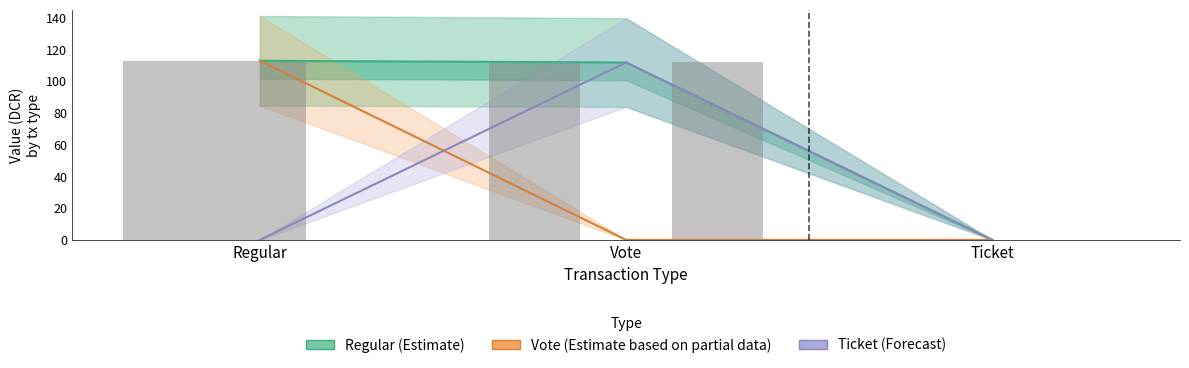

What value does the Vote (Partial) series have at Regular?

112.9